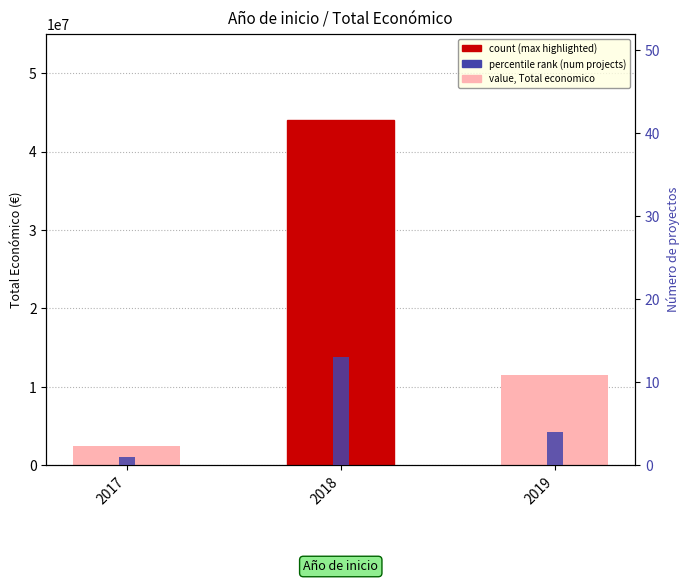

Rank the series at 2019 from highest to lowest value.

value, Total economico, count